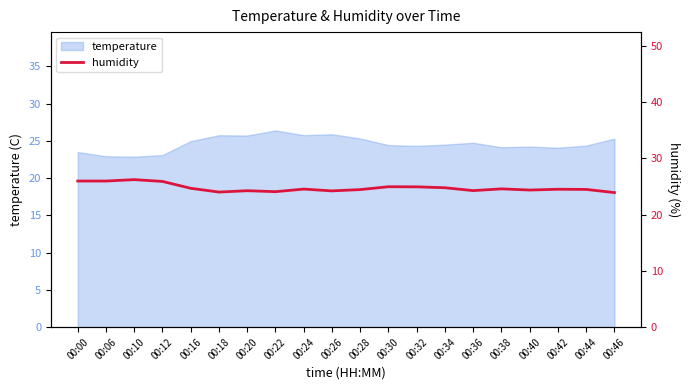

The value of temperature at 00:20 is 25.7. True or false?

True